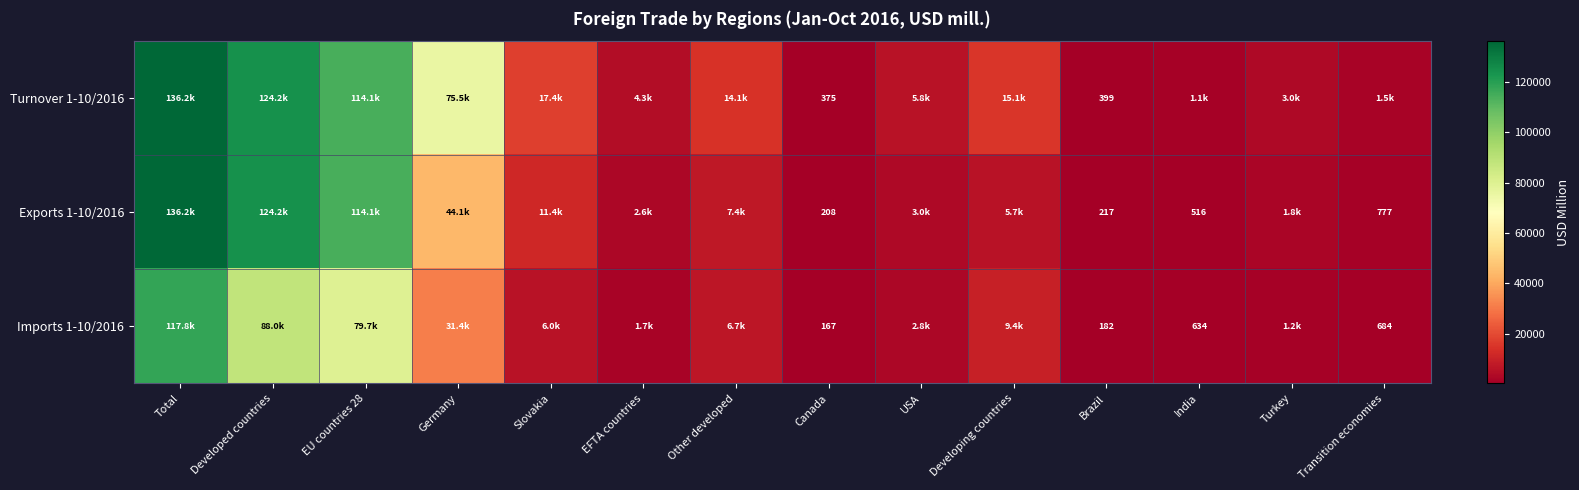

The Turnover 1-10/2016 series shows 399 at Brazil. True or false?

True